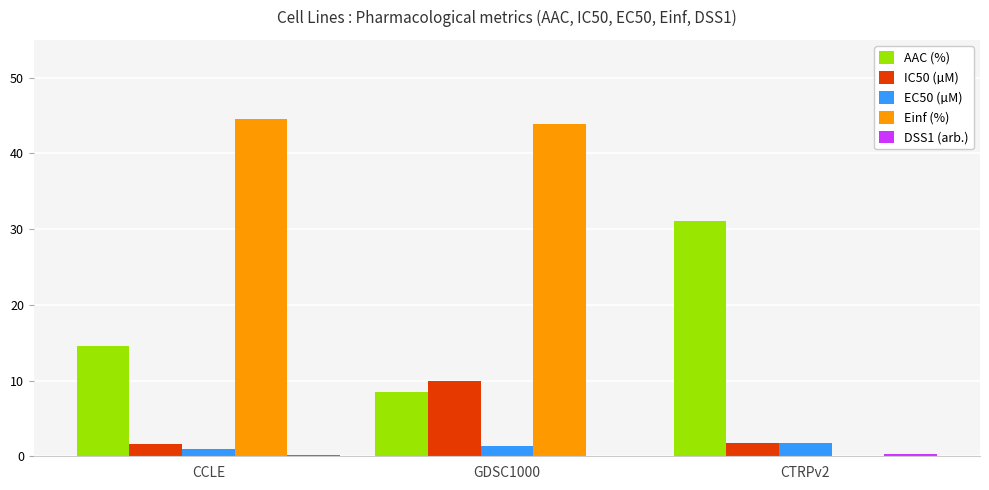

Which category has the highest value across all series?

CCLE